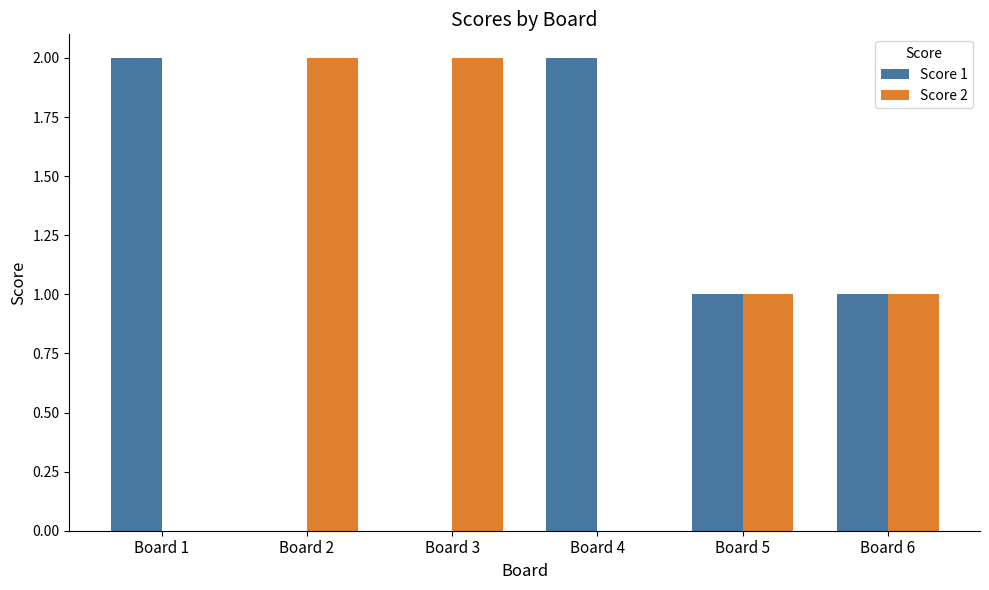

What are all the series names shown in the legend?

Score 1, Score 2